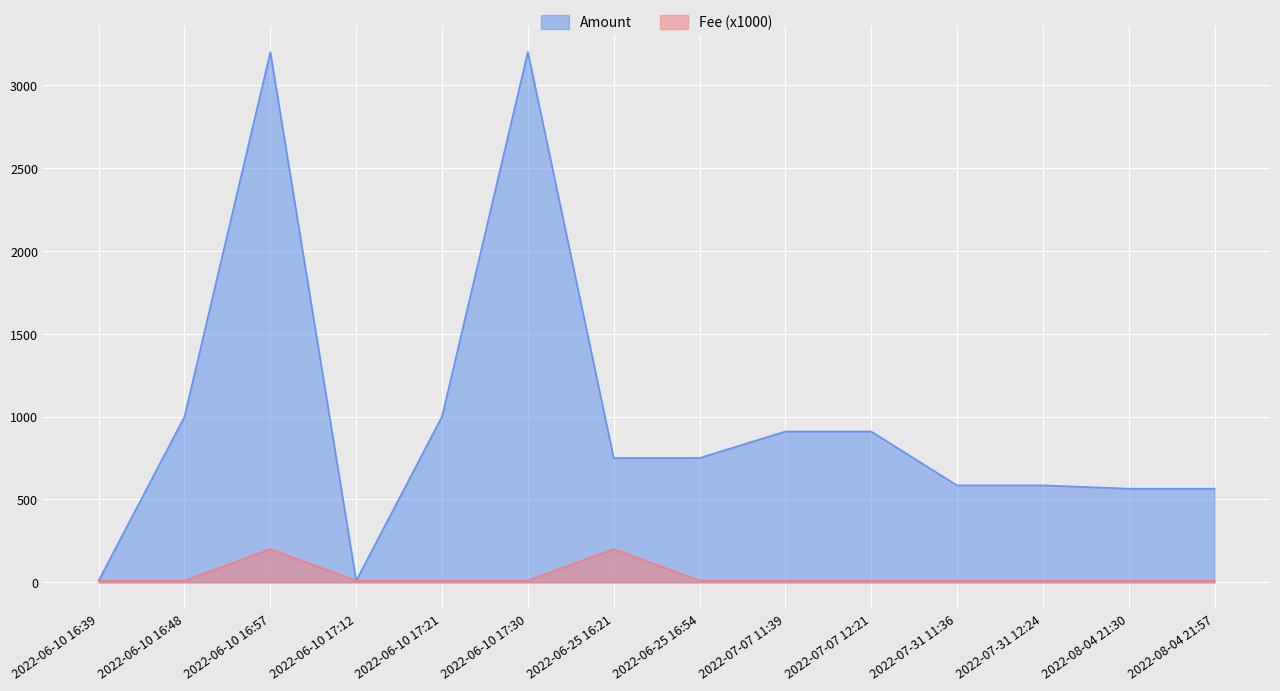

After their last crossing, which series has the higher values: Amount or Fee?

Amount